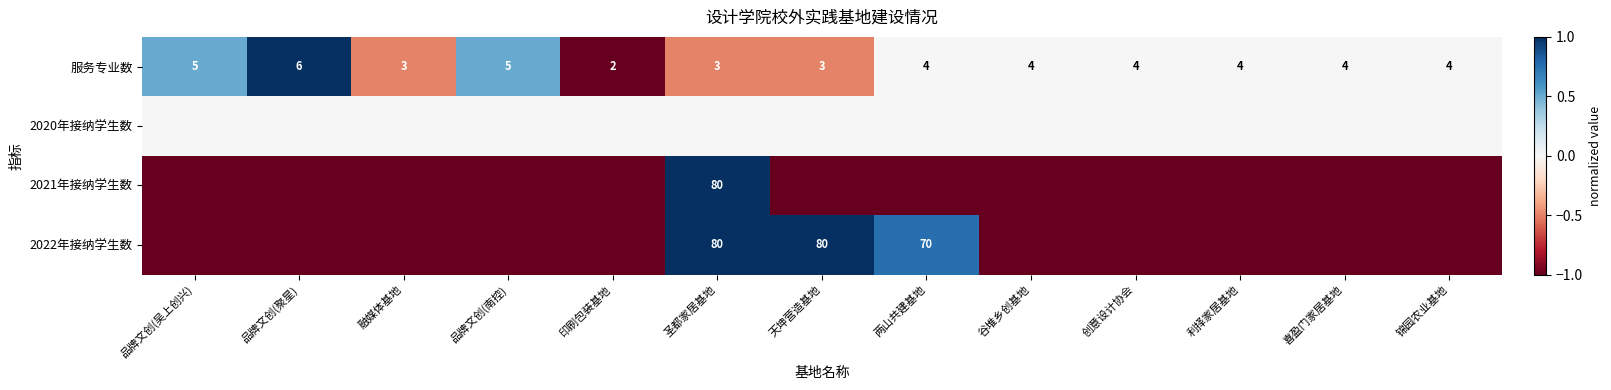

At which label does 服务专业数 reach its peak?

品牌文创(聚星)